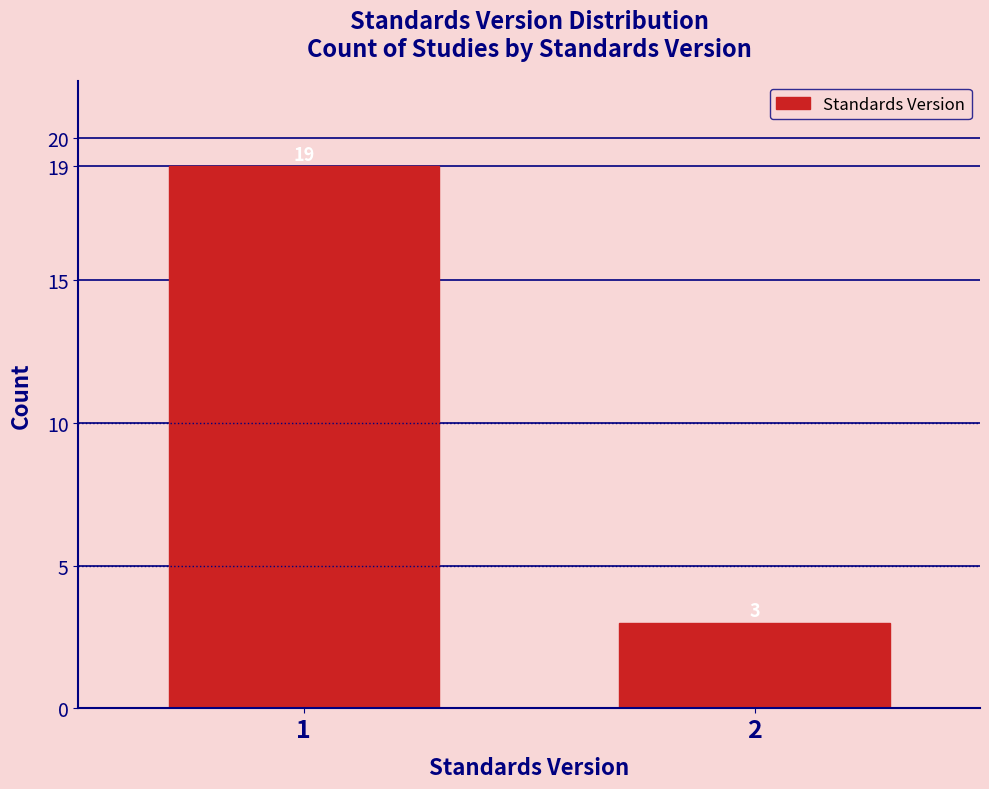

Reading left to right, extract all data points from this chart.

1=19	2=3